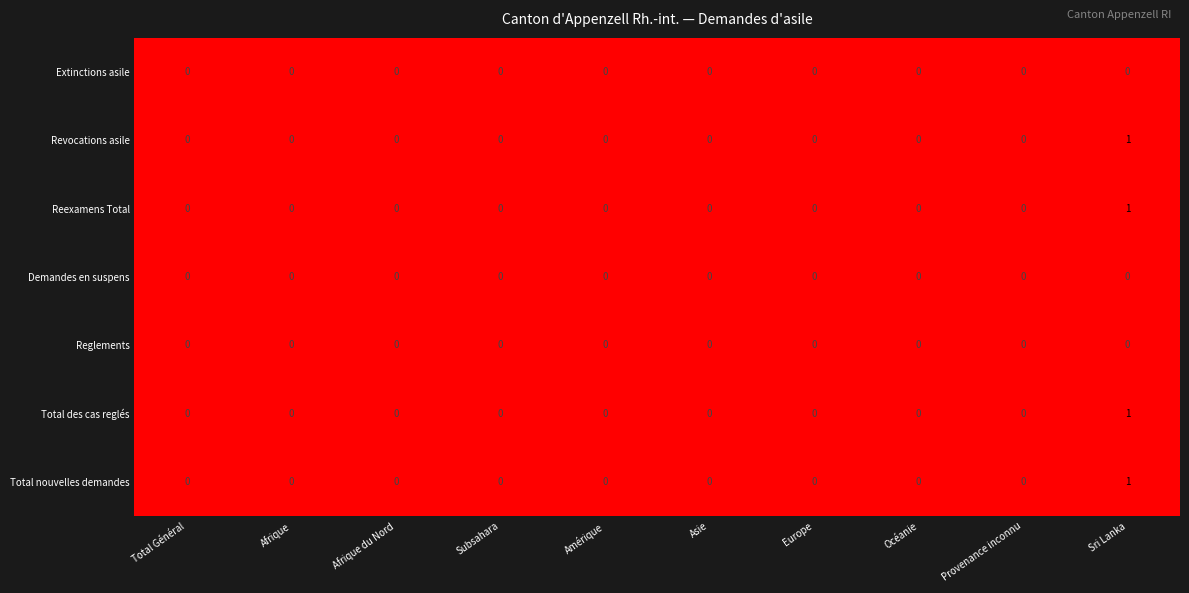

At which category does the chart reach its peak across all series?

Sri Lanka